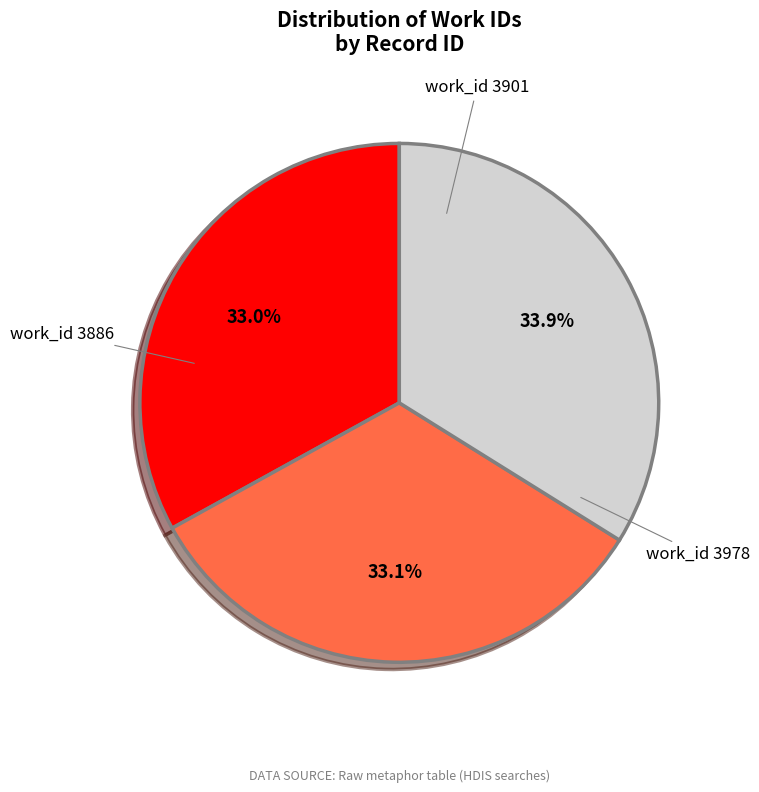

Does any single category account for the majority?

No